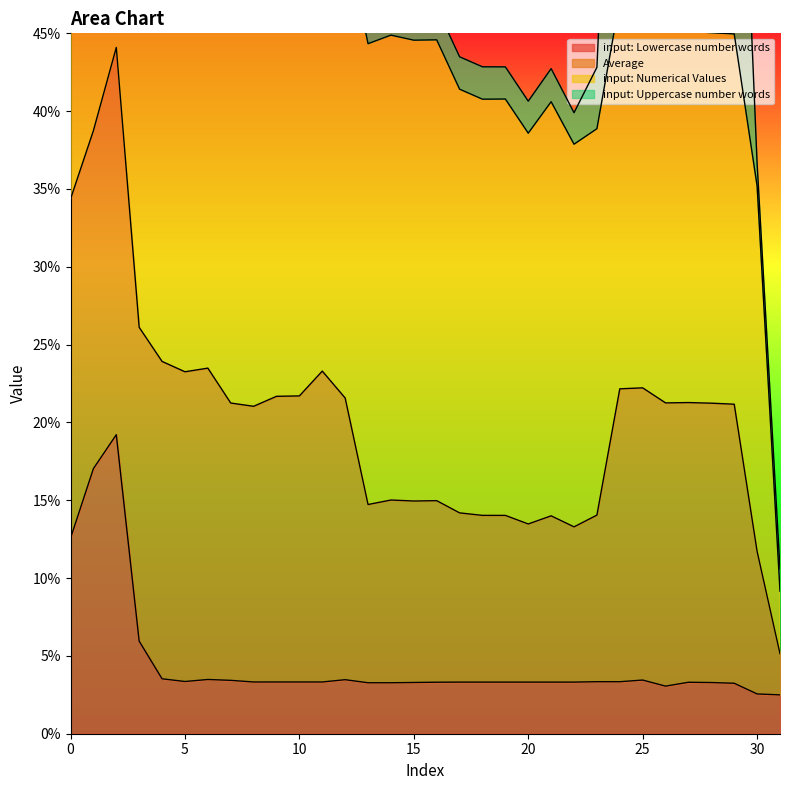

True or false: Average and input: Lowercase number words intersect in this chart.

False